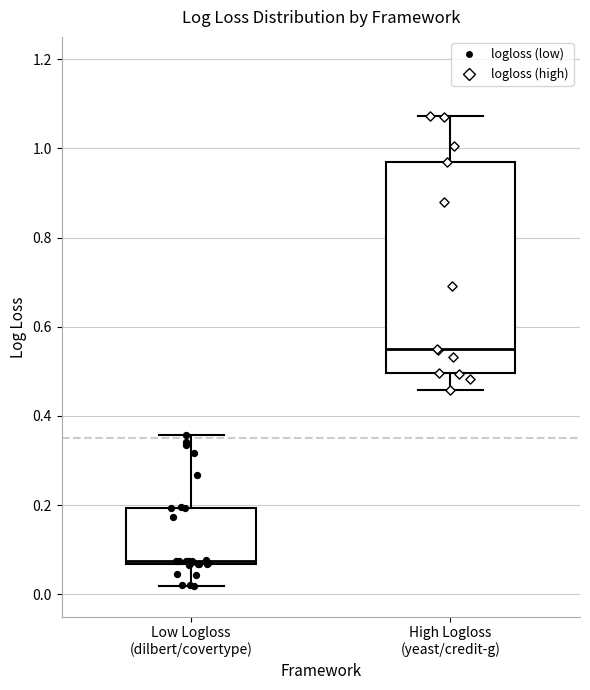

Which box is the tallest, from its lower edge to its upper edge?

High Logloss (yeast/credit-g)